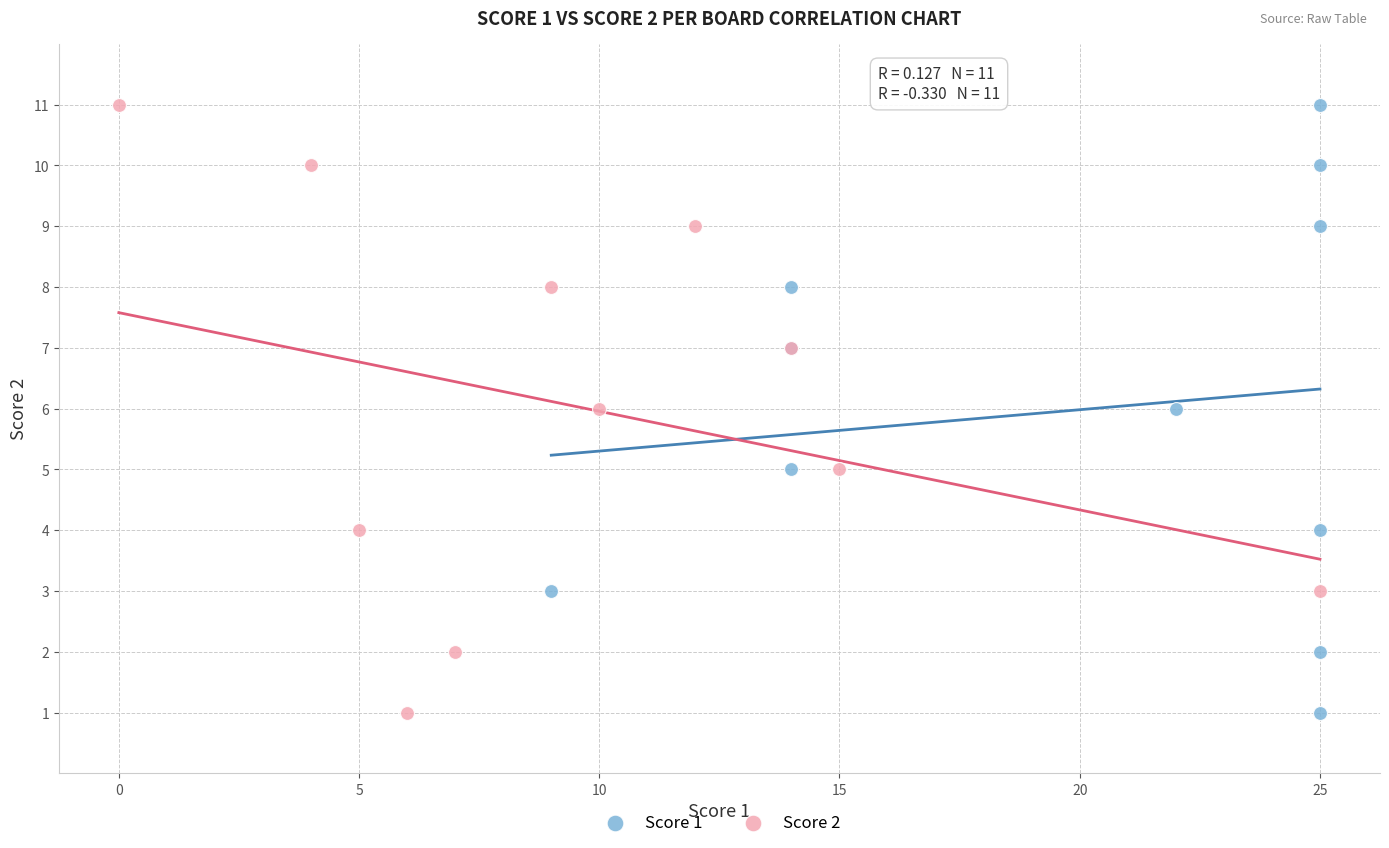

What are all the series names shown in the legend?

Score 1, Score 2